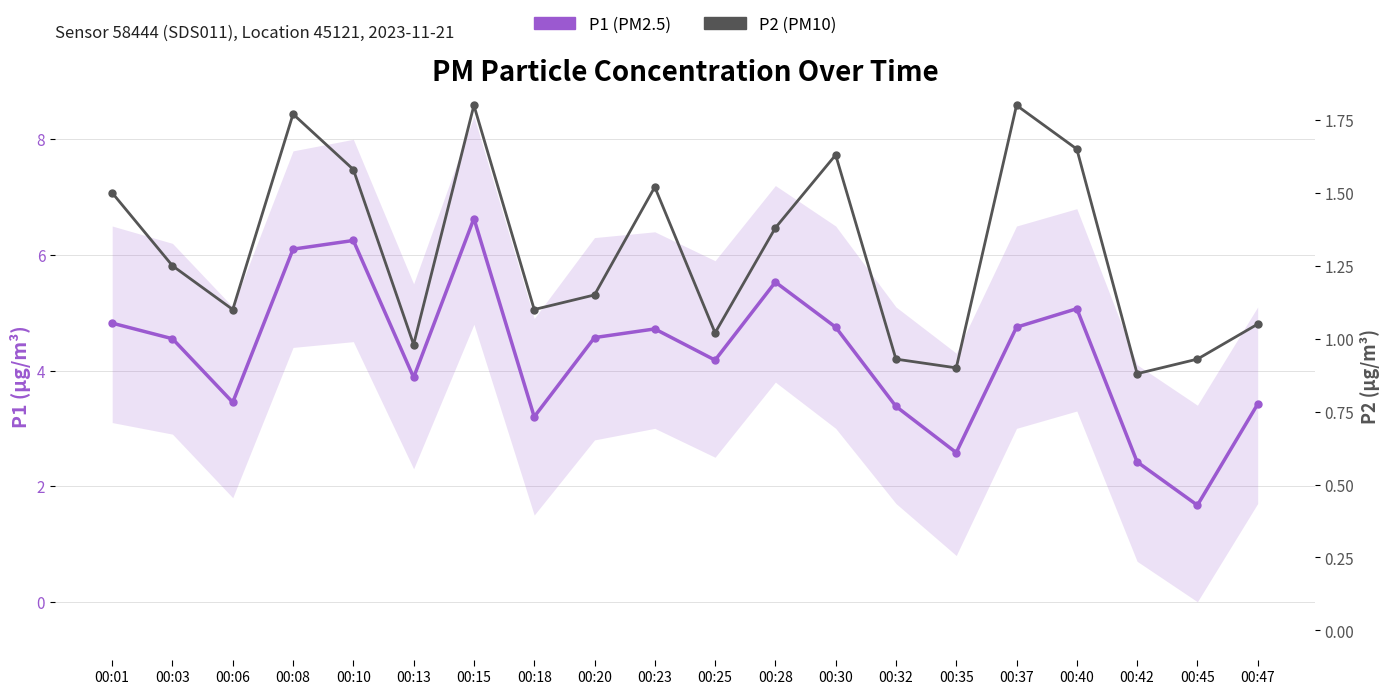

Is the value of P2 (PM10) at 00:42 greater than the value of P1 (PM2.5) at 00:03?

No